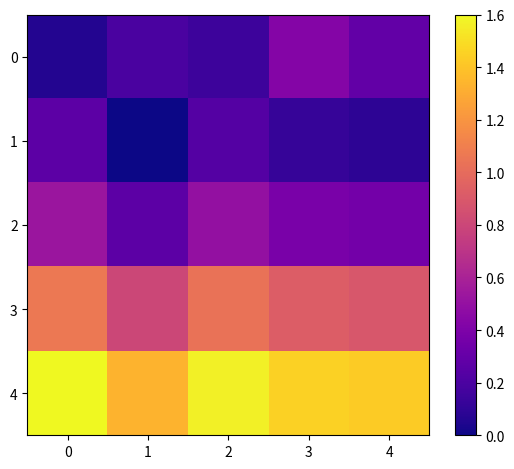

Reading left to right, what are all the values shown in this chart?

0: 0=0.1	1=0.2	2=0.1	3=0.4	4=0.3
1: 0=0.3	1=0.0	2=0.2	3=0.1	4=0.1
2: 0=0.5	1=0.3	2=0.5	3=0.4	4=0.4
3: 0=1.1	1=0.8	2=1.0	3=0.9	4=0.9
4: 0=1.6	1=1.3	2=1.6	3=1.5	4=1.4